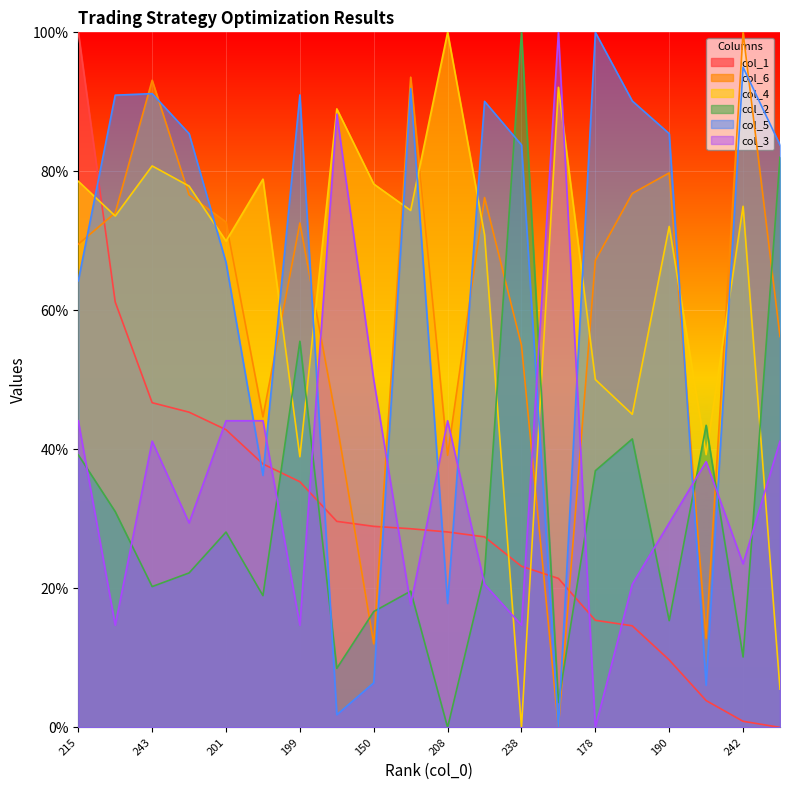

Is the value of col_4 at 208 greater than the value of col_6 at 201?

Yes